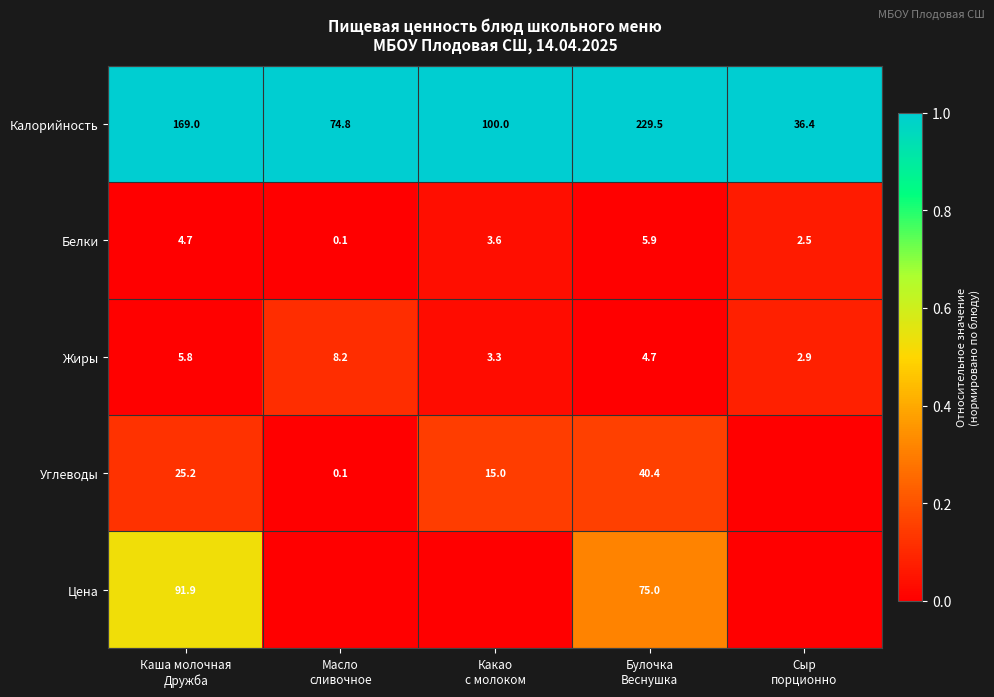

Rank the categories by Цена value from lowest to highest.

Масло сливочное, Какао с молоком, Сыр порционно, Булочка Веснушка, Каша молочная Дружба